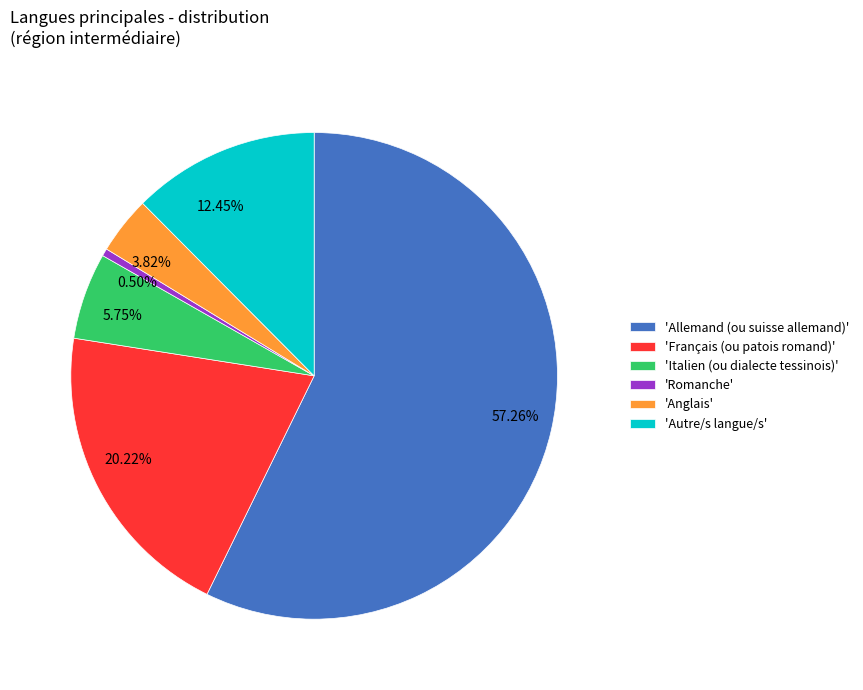

Does 57.26% represent more than half of the total?

Yes